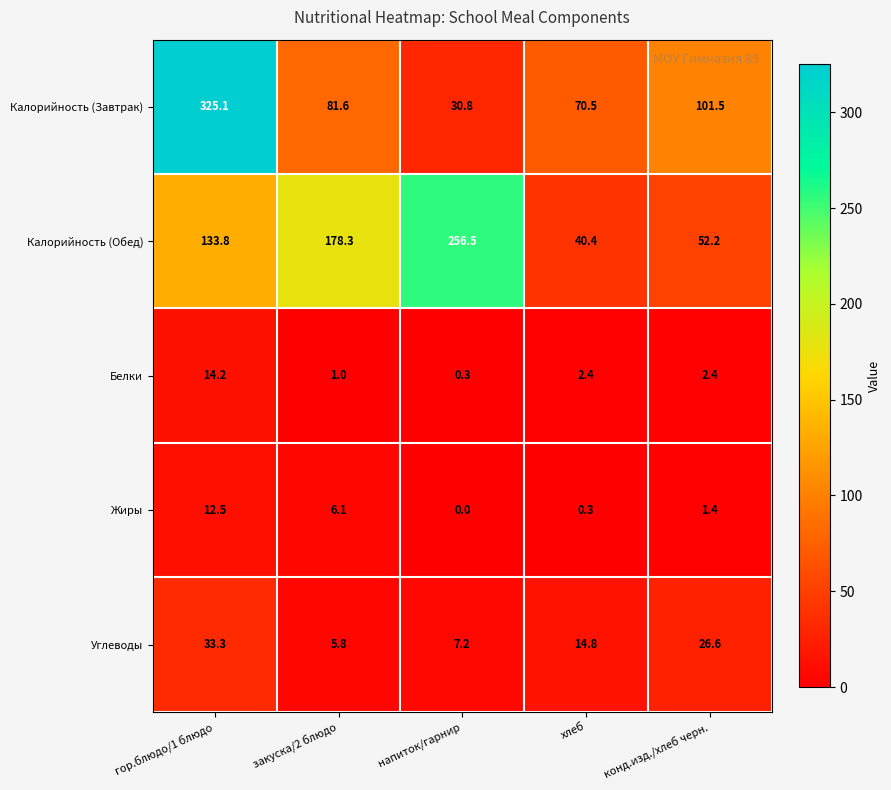

Is it true that Калорийность (Завтрак) equals 70.5 at хлеб?

True